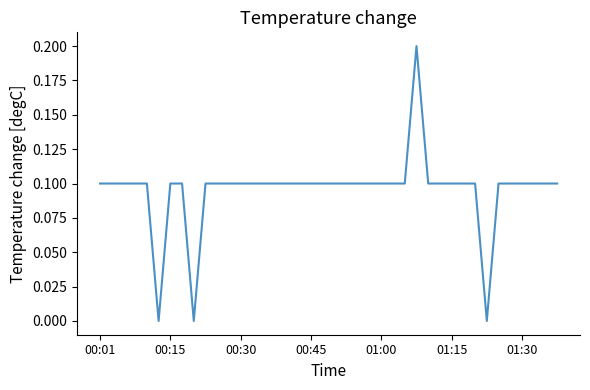

Reading right to left, extract all data points from this chart.

0.1	0.1	0.1	0.1	0.1	0.1	0.0	0.1	0.1	0.1	0.1	0.1	0.2	0.1	0.1	0.1	0.1	0.1	0.1	0.1	0.1	0.1	0.1	0.1	0.1	0.1	0.1	0.1	0.1	0.1	0.1	0.0	0.1	0.1	0.0	0.1	0.1	0.1	0.1	0.1